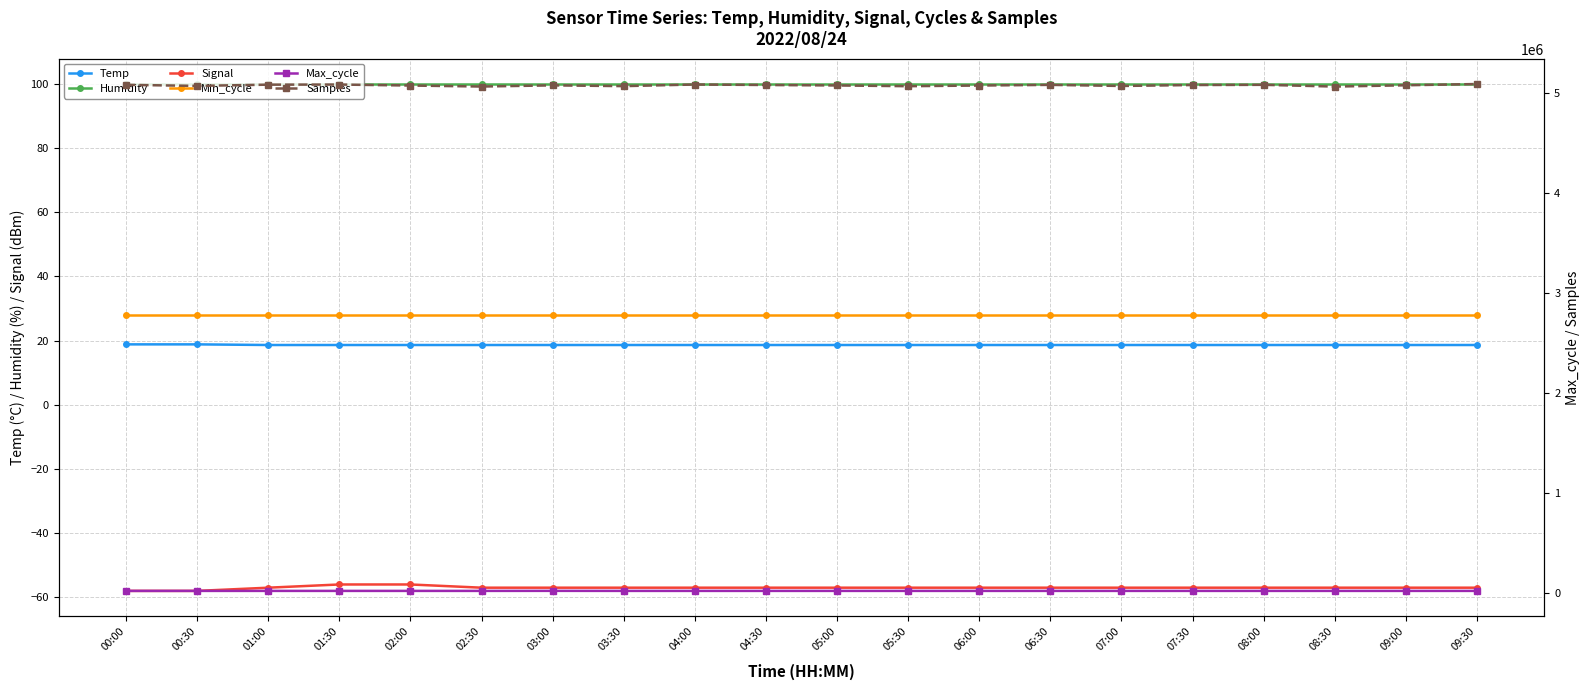

What is the highest value of the Max_cycle series?

20372.0